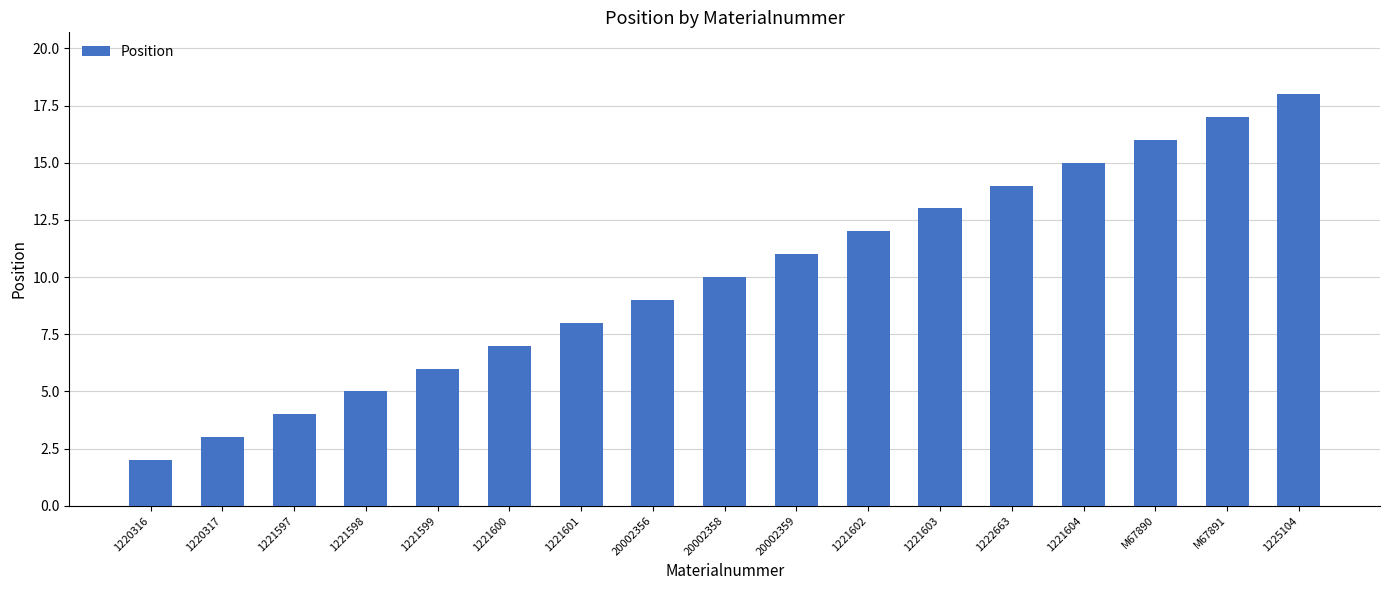

List the labels in order of value, largest first.

1225104, M67891, M67890, 1221604, 1222663, 1221603, 1221602, 20002359, 20002358, 20002356, 1221601, 1221600, 1221599, 1221598, 1221597, 1220317, 1220316